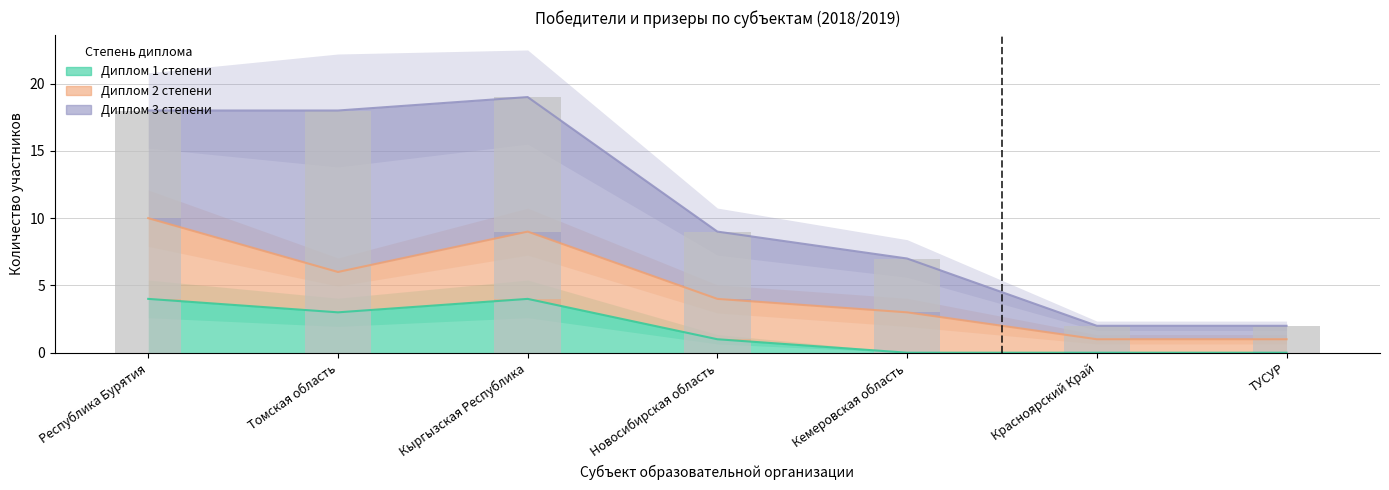

Does the chart contain stacked bars?

No